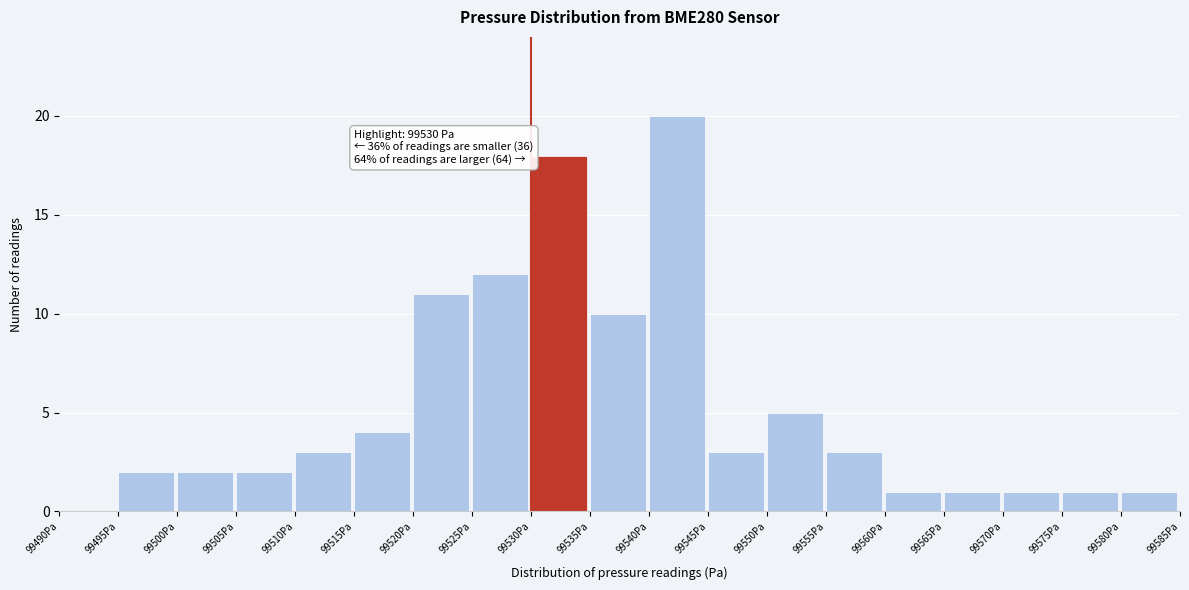

Which range on the x-axis has the tallest bar?

99540 to 99545